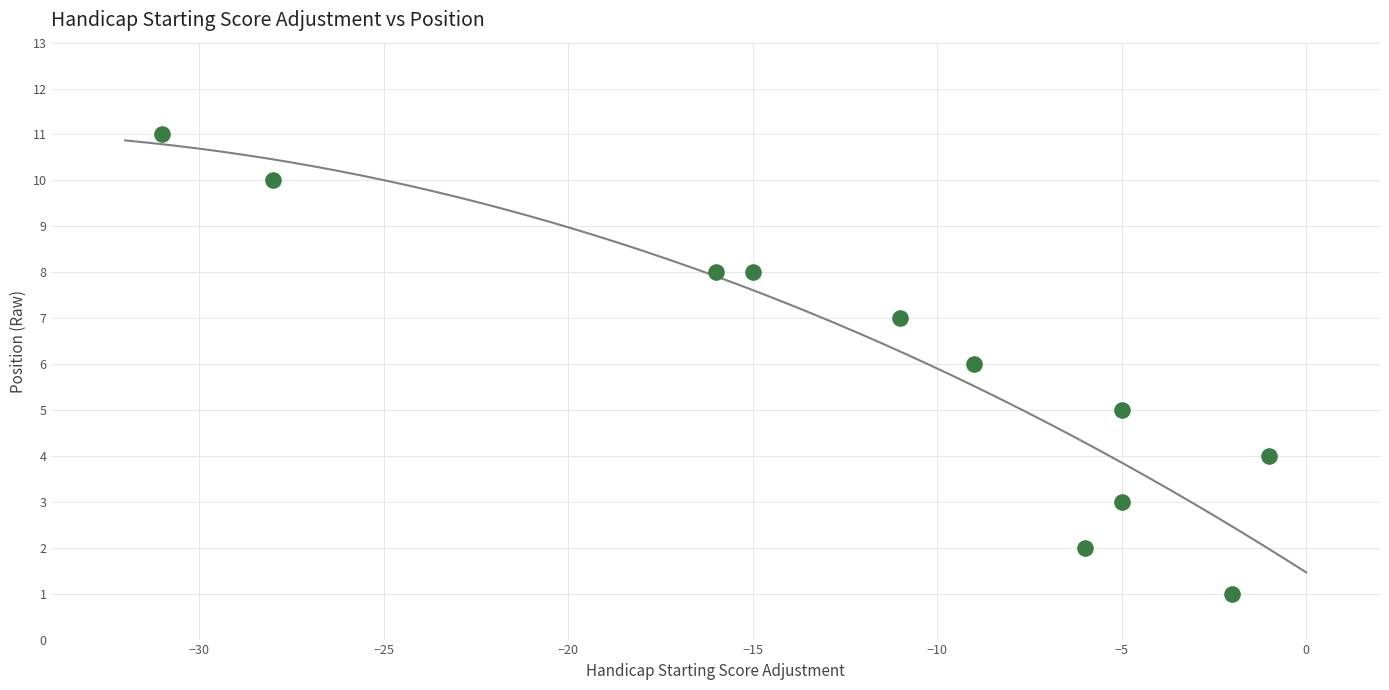

What is the range of Y values (max minus min)?

10